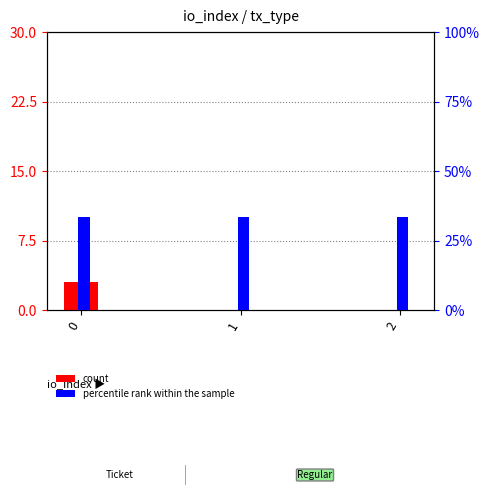

Does the chart contain stacked bars?

No